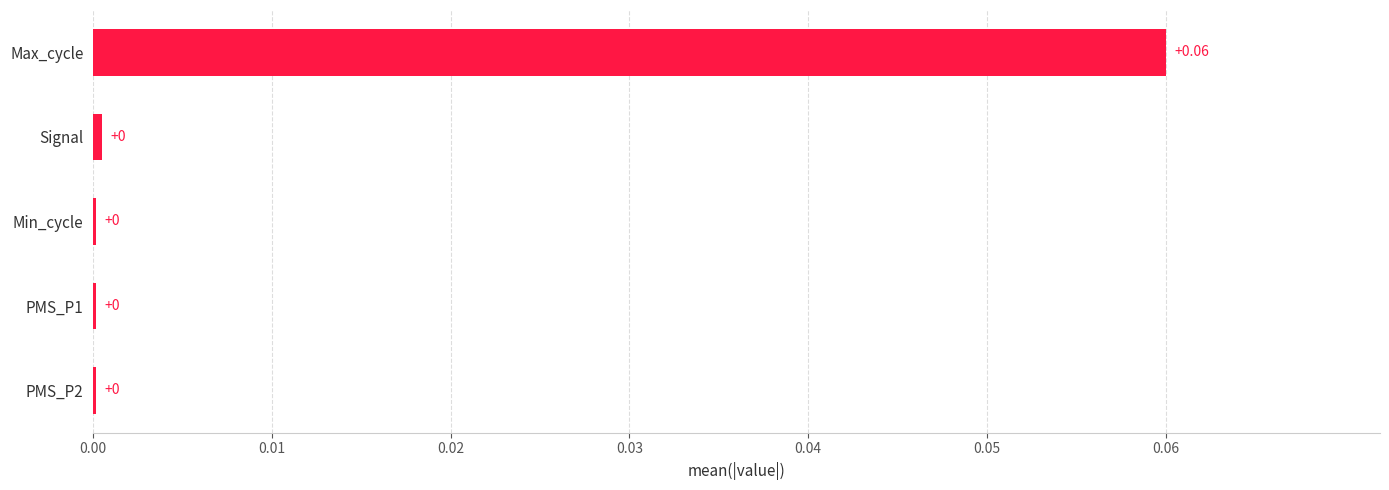

What is the sum of all values?

0.1